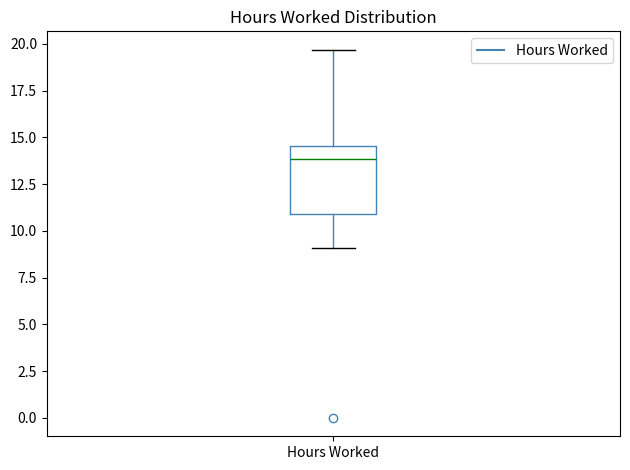

Read this box plot against the y-axis: the position of the median line, the range covered by the box, and the ends of both whiskers. The values are not printed on the chart, so give them approximately, as read against the axis.

median 14.0, box 11.0 to 14.5, whiskers 9.0 to 19.5